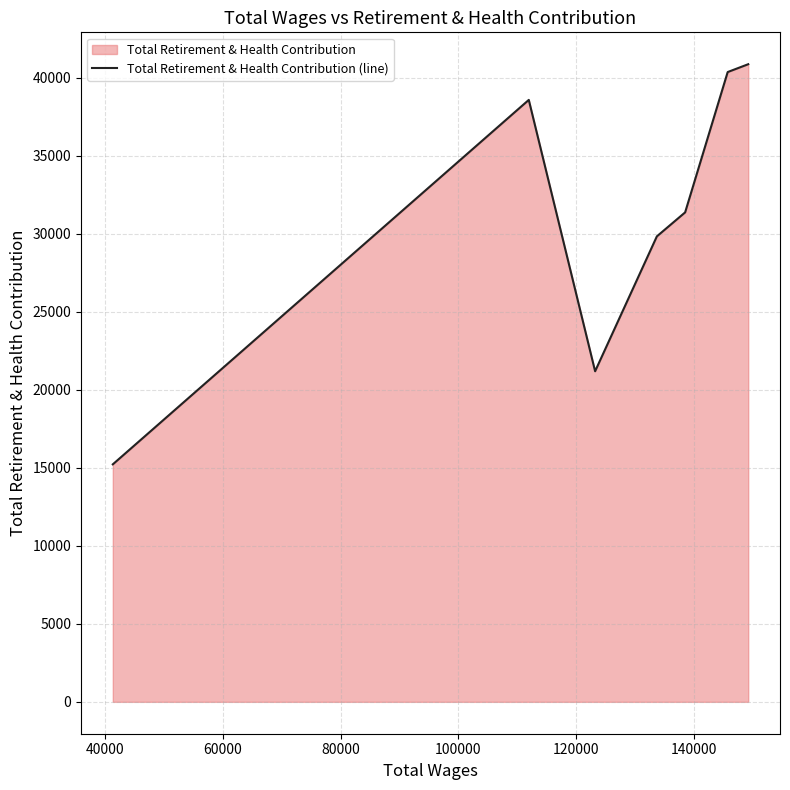

What is the sum of all values?

217496